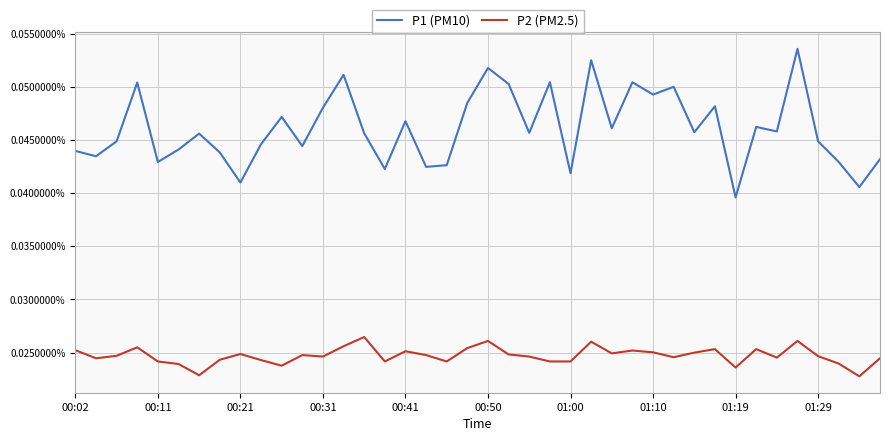

True or false: P2 (PM2.5) and P1 (PM10) intersect in this chart.

False